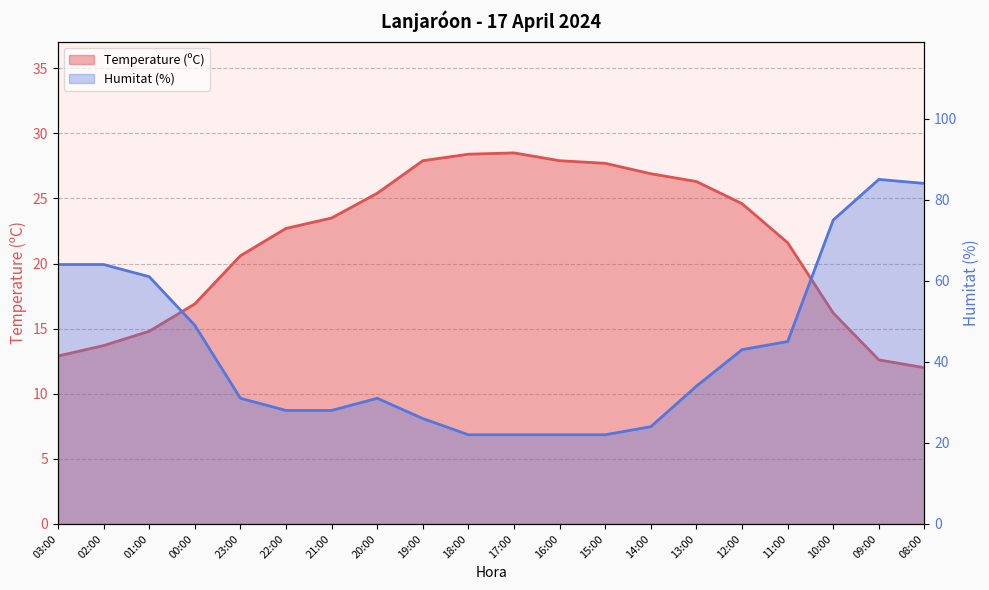

True or false: Humitat (%) has more than 0 interior local peaks.

True